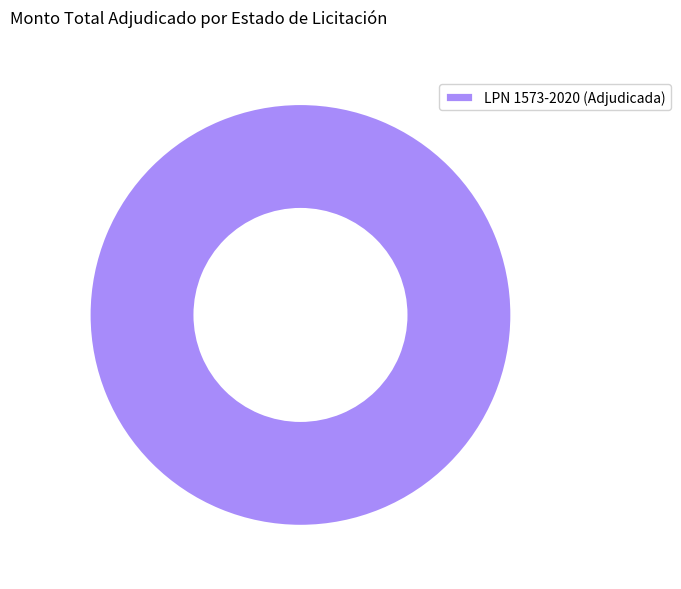

Does any single category account for the majority?

Yes